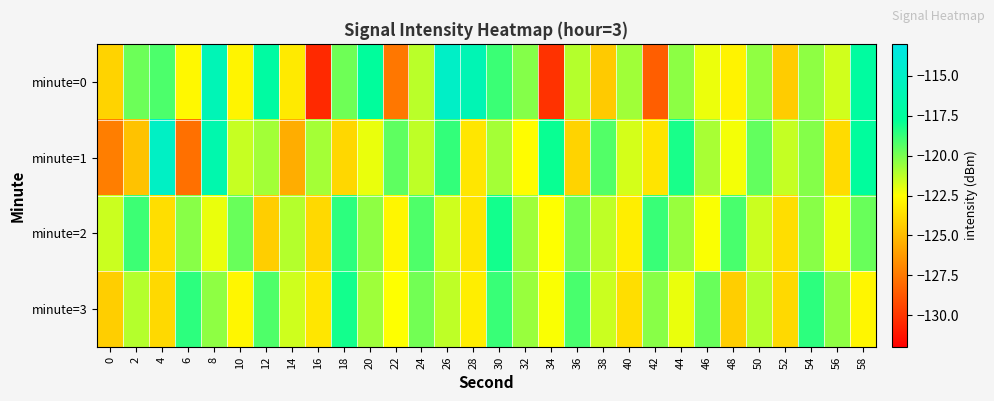

Reading left to right, what are all the values shown in this chart?

minute=0: 0=-124.1	2=-119.8	4=-119.2	6=-122.7	8=-115.9	10=-122.9	12=-117.2	14=-123.3	16=-130.4	18=-119.8	20=-117.5	22=-127.5	24=-121.2	26=-114.9	28=-116.1	30=-118.9	32=-120.2	34=-130.1	36=-121.1	38=-124.5	40=-120.7	42=-128.5	44=-120.4	46=-122.2	48=-122.9	50=-120.5	52=-124.4	54=-120.4	56=-121.6	58=-117.3
minute=1: 0=-127.3	2=-124.8	4=-115.1	6=-127.8	8=-116.5	10=-121.4	12=-120.8	14=-125.5	16=-120.8	18=-124.0	20=-122.1	22=-119.5	24=-121.3	26=-118.7	28=-123.4	30=-120.8	32=-122.6	34=-117.9	36=-124.1	38=-119.3	40=-121.7	42=-123.5	44=-118.2	46=-120.9	48=-122.3	50=-119.6	52=-121.4	54=-120.2	56=-123.8	58=-117.5
minute=2: 0=-121.5	2=-118.9	4=-123.7	6=-120.3	8=-122.1	10=-119.7	12=-124.3	14=-121.1	16=-123.9	18=-118.6	20=-120.4	22=-122.8	24=-119.2	26=-121.6	28=-123.4	30=-118.1	32=-120.7	34=-122.5	36=-119.9	38=-121.3	40=-123.1	42=-118.8	44=-120.6	46=-122.4	48=-119.1	50=-121.5	52=-123.7	54=-120.3	56=-122.1	58=-119.7
minute=3: 0=-124.3	2=-121.1	4=-123.9	6=-118.6	8=-120.4	10=-122.8	12=-119.2	14=-121.6	16=-123.4	18=-118.1	20=-120.7	22=-122.5	24=-119.9	26=-121.3	28=-123.1	30=-118.8	32=-120.6	34=-122.4	36=-119.1	38=-121.5	40=-123.7	42=-120.3	44=-122.1	46=-119.7	48=-124.3	50=-121.1	52=-123.9	54=-118.6	56=-120.4	58=-122.8